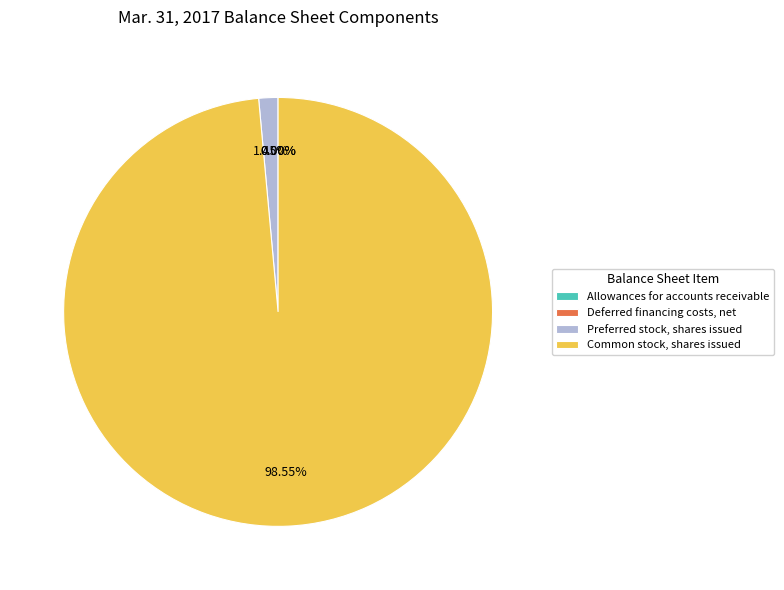

Is there any slice that represents more than half of the pie?

Yes